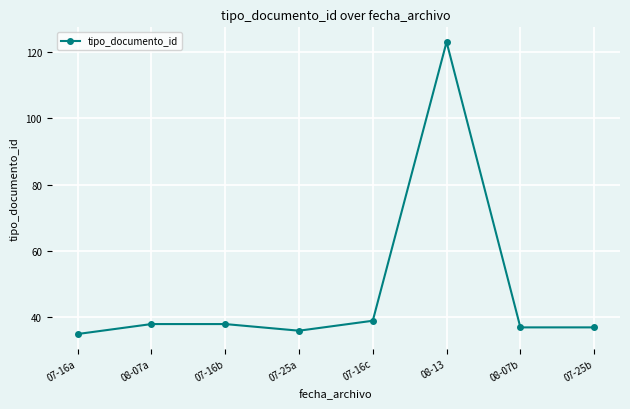

What position from the left is 07-25a?

4